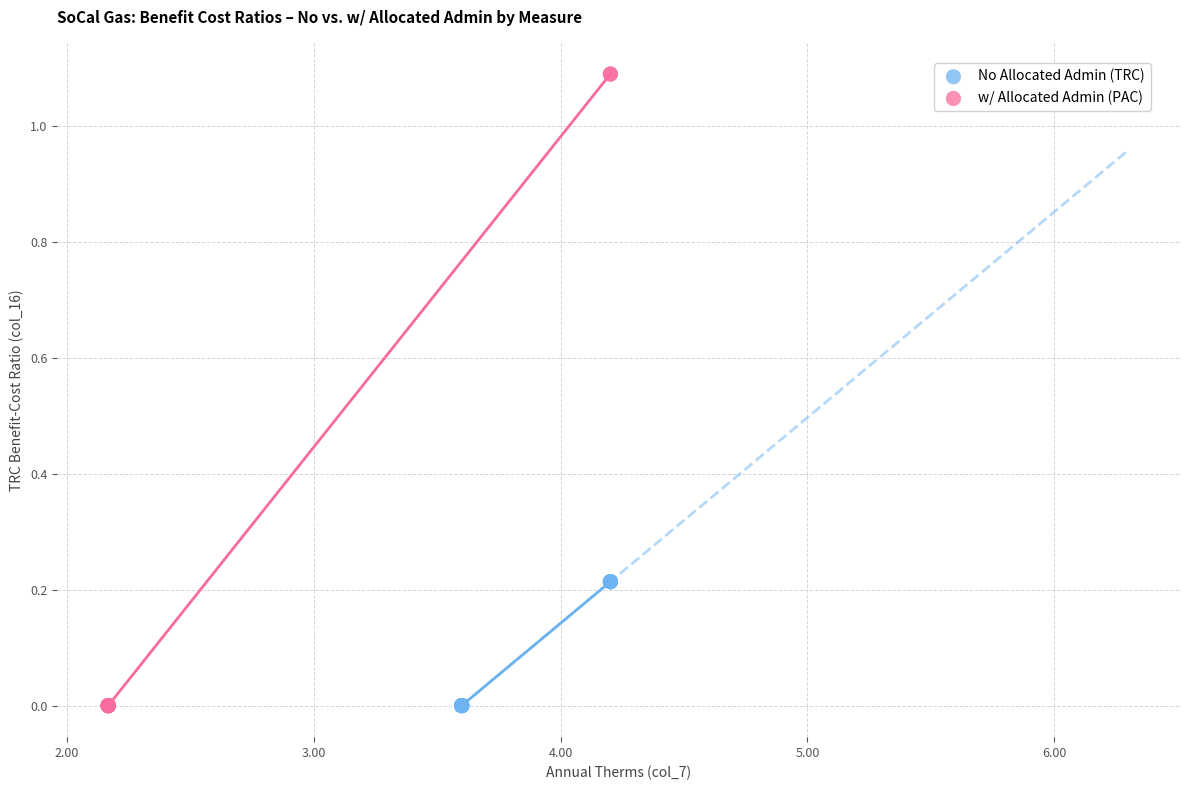

Which series has the widest spread of Y values?

w/ Allocated Admin (PAC)